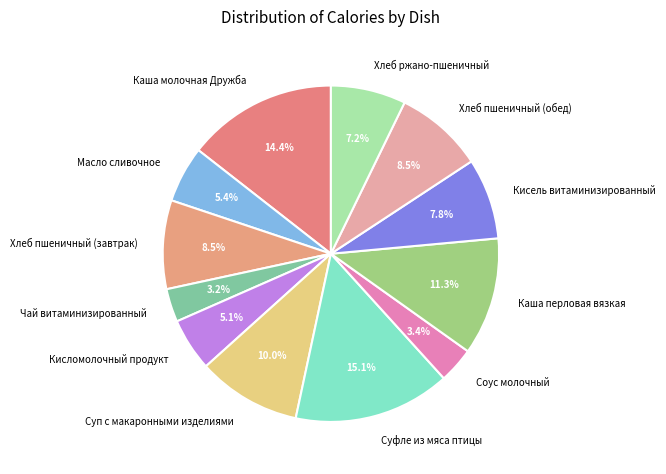

To the nearest percent, what is the difference between the Хлеб пшеничный (обед) and Кисель витаминизированный slice percentages?

1%